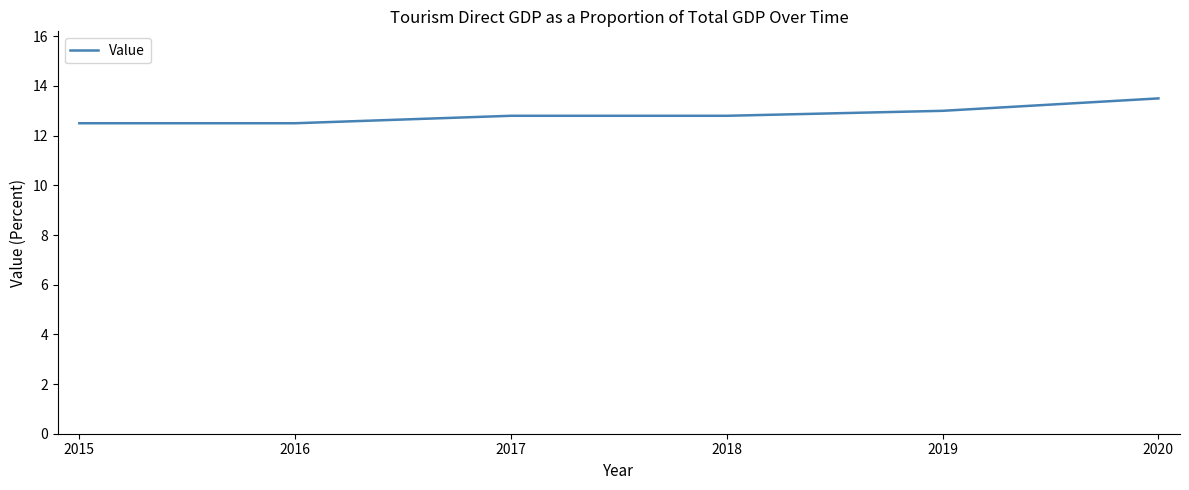

Which category has the highest value across all series?

2020